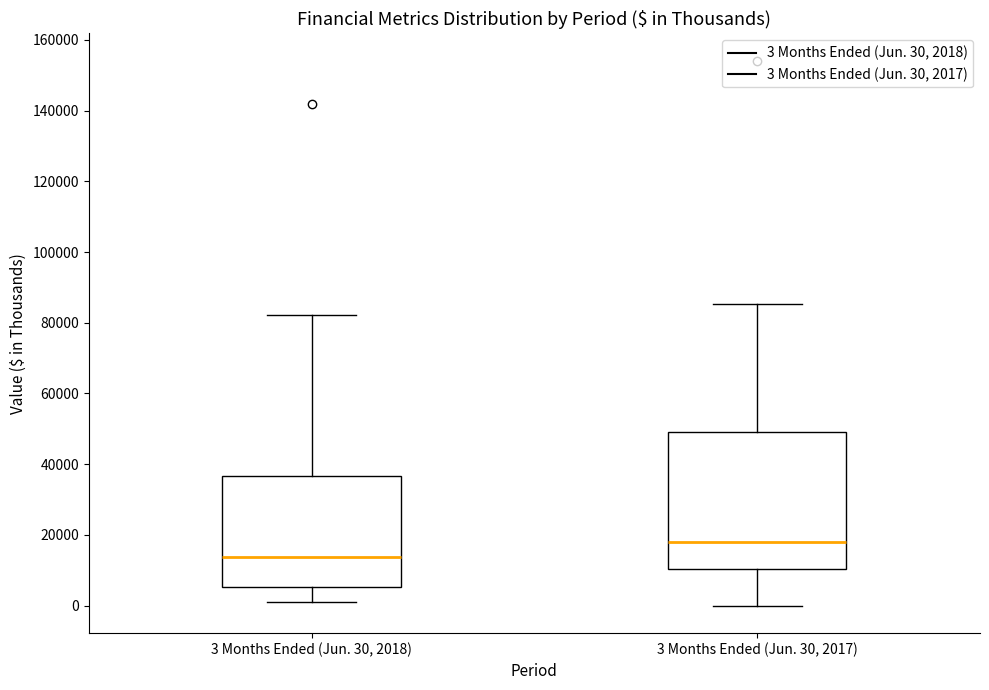

Which box's median line is the highest?

3 Months Ended (Jun. 30, 2017)